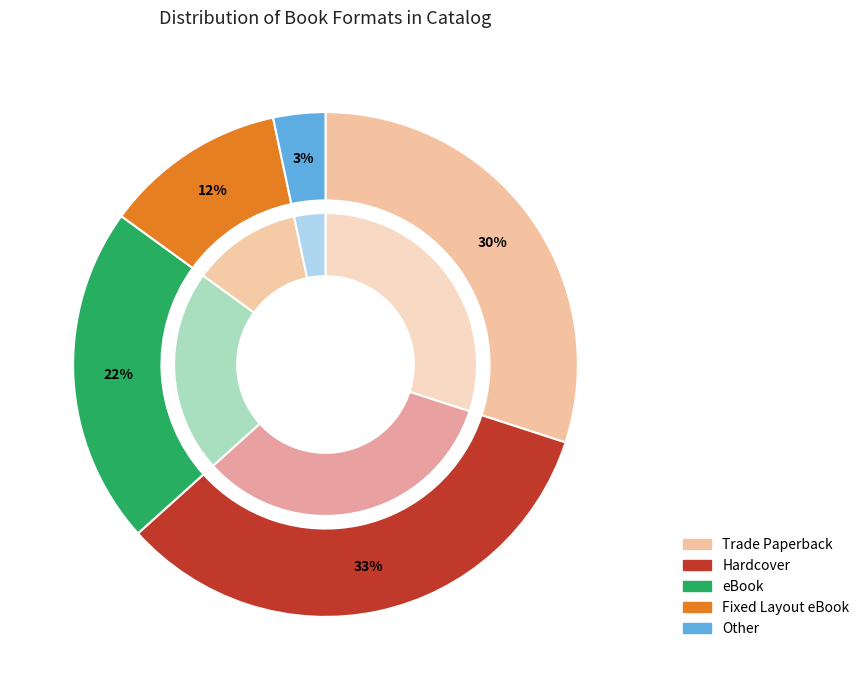

To the nearest percent, what is the combined percentage of Other and Trade Paperback?

33%